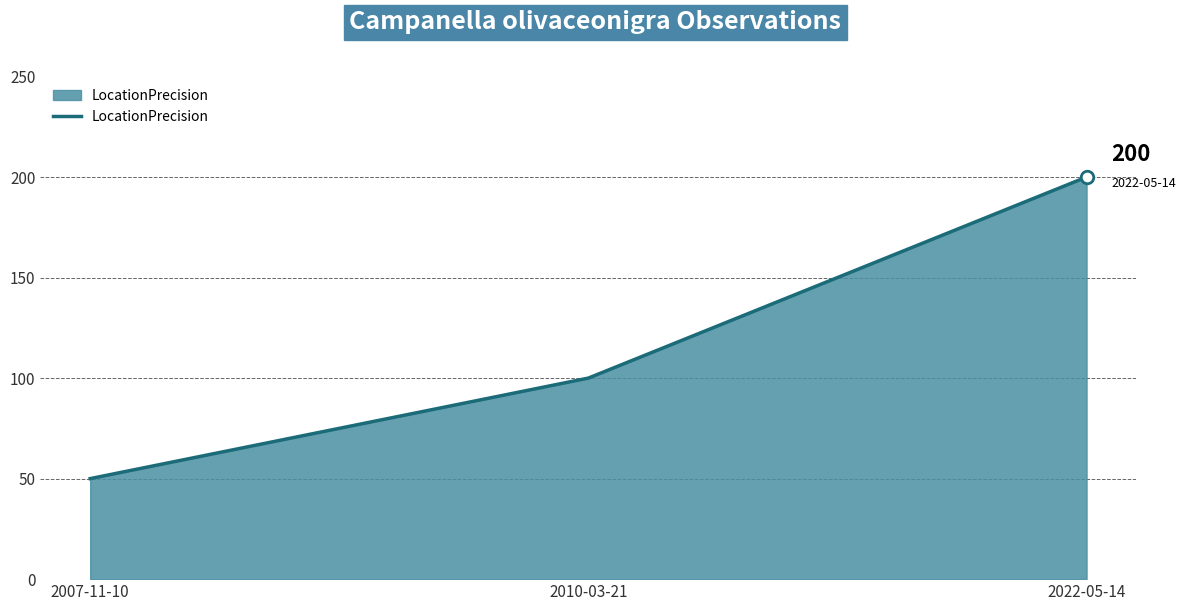

Count the values in the range 50 to 200.

3